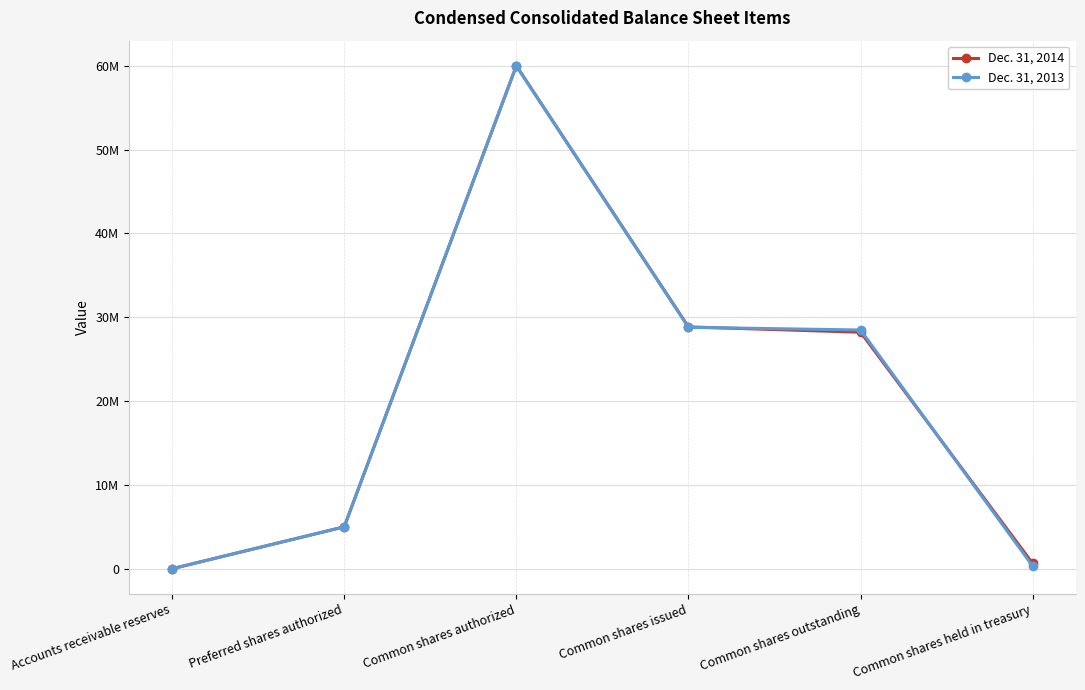

What is the spread (max minus min) of values at Accounts receivable reserves?

608